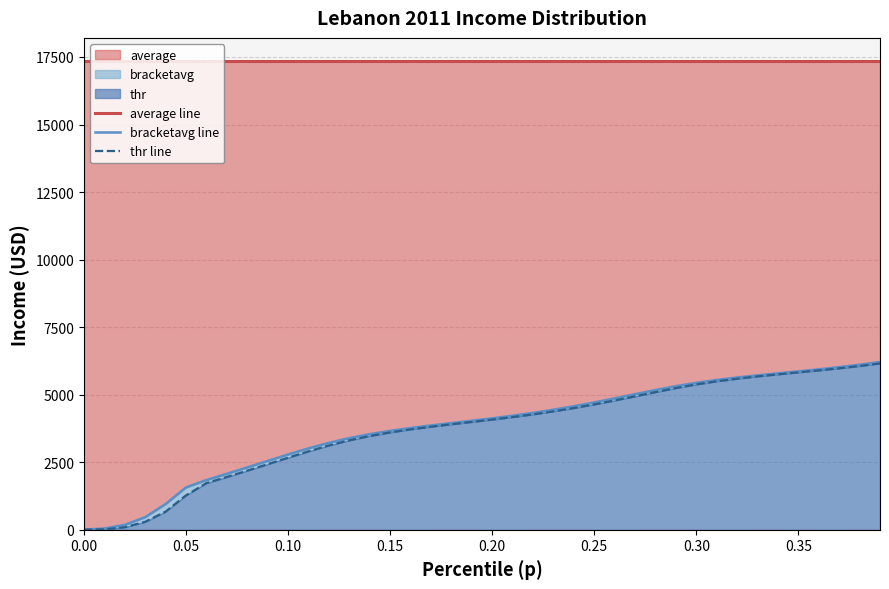

What position from the left is 0.30?

31